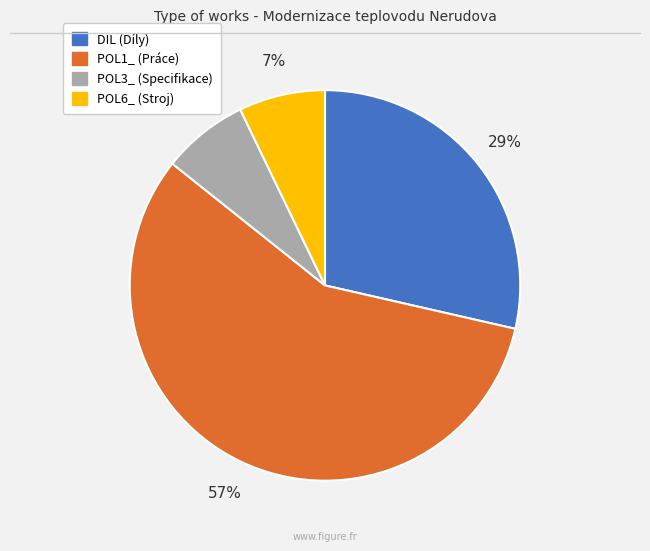

Which slice is the largest?

POL1_